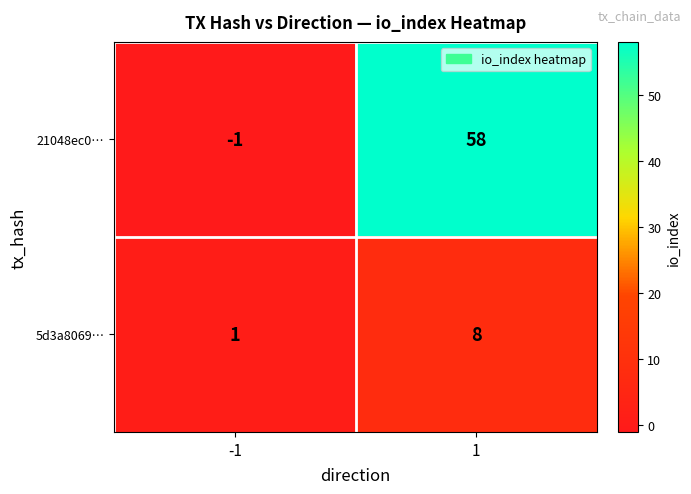

At which category is the sum across all series the highest?

1